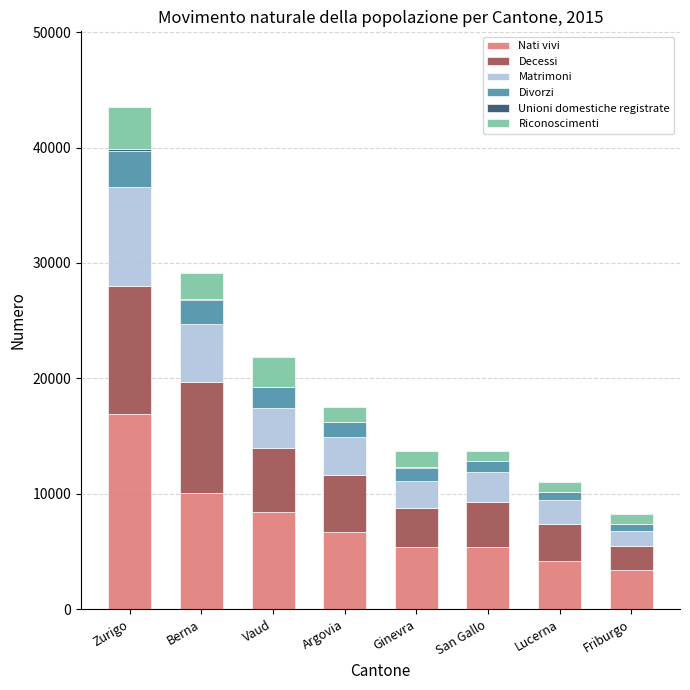

What is the sum of all Nati vivi values?

60364